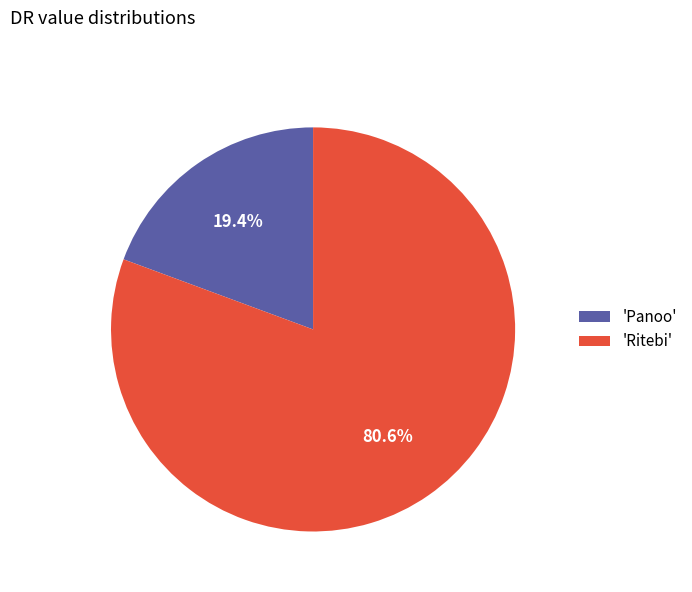

Rank the categories by value from highest to lowest.

'Ritebi', 'Panoo'